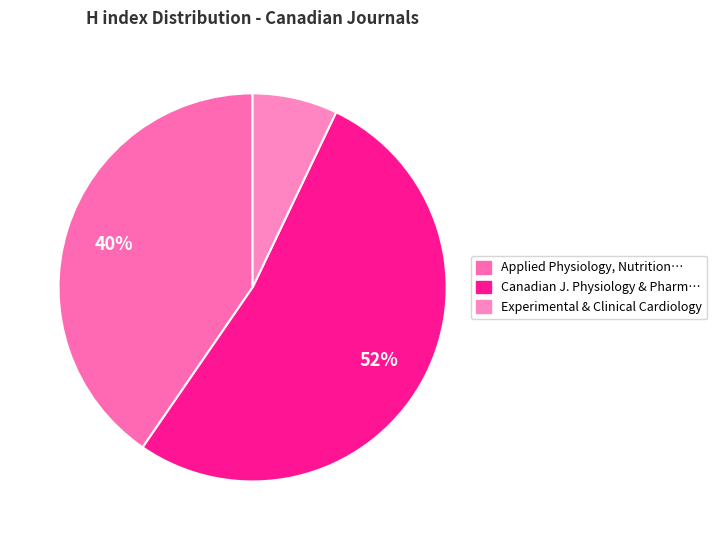

How many segments does this pie chart have?

3